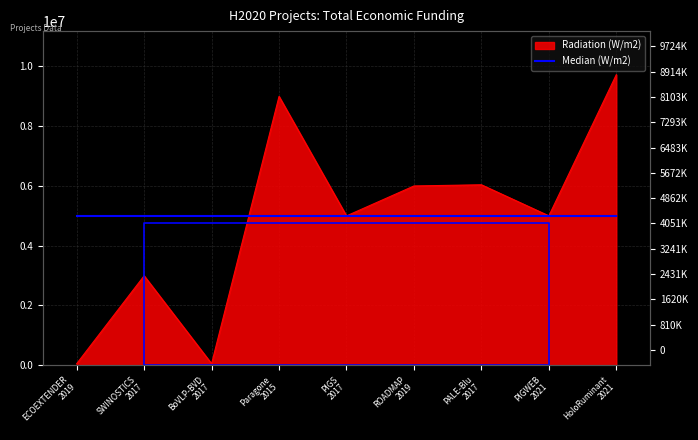

What is the average value?

4872655